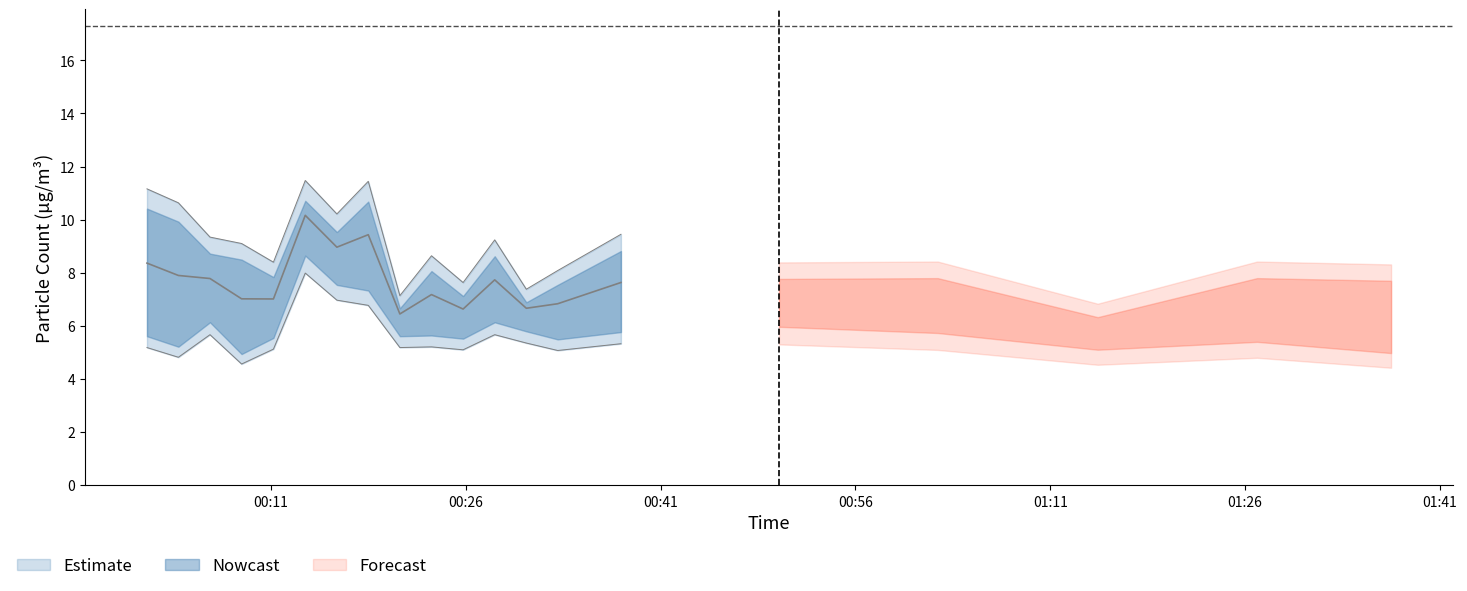

In SDS_P2, how many points are higher than both neighbors (excluding endpoints)?

6